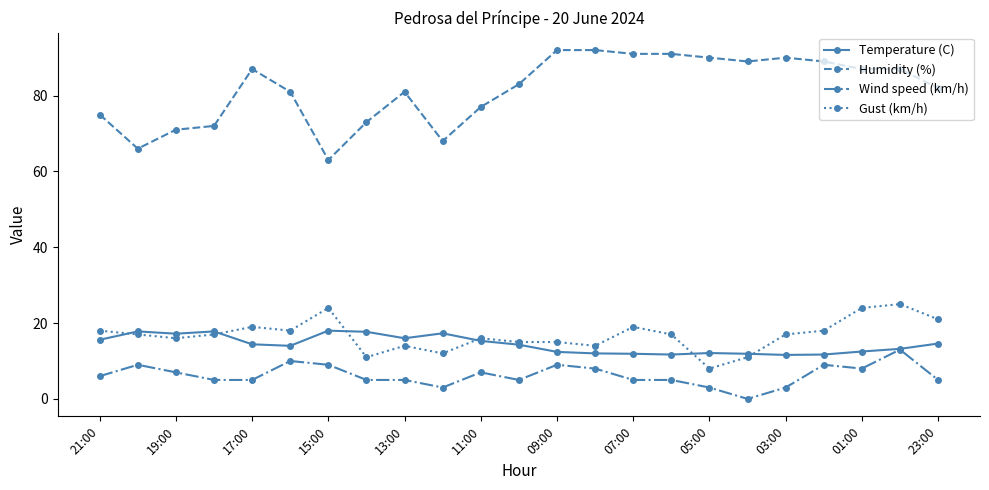

What is the value of the Gust (km/h) point at the 15th from the left?

19.0